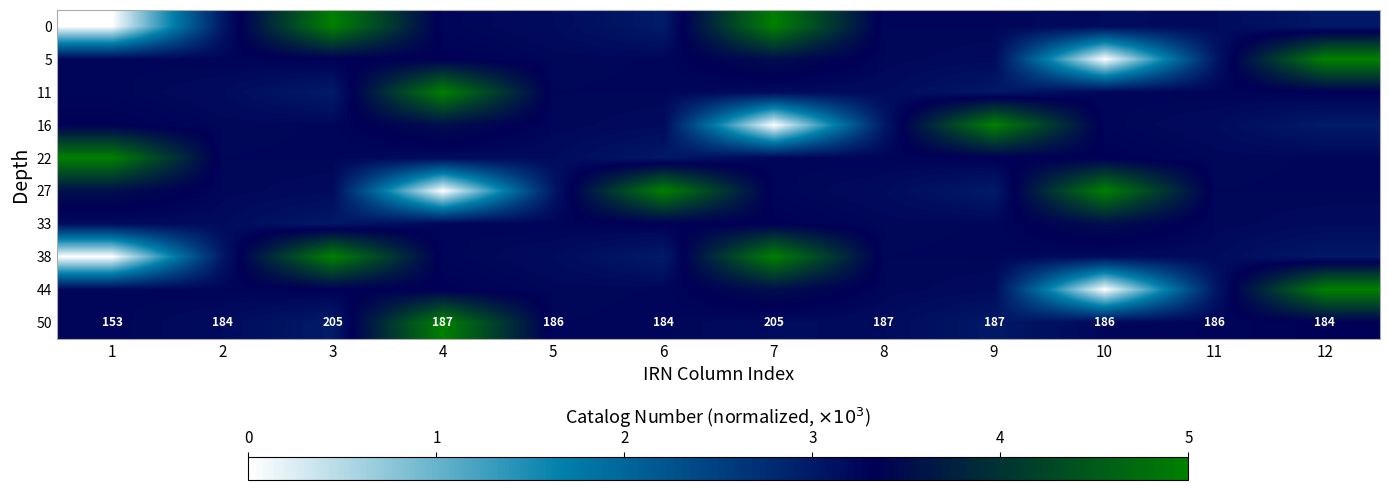

What is the maximum value shown in the chart?

5.0